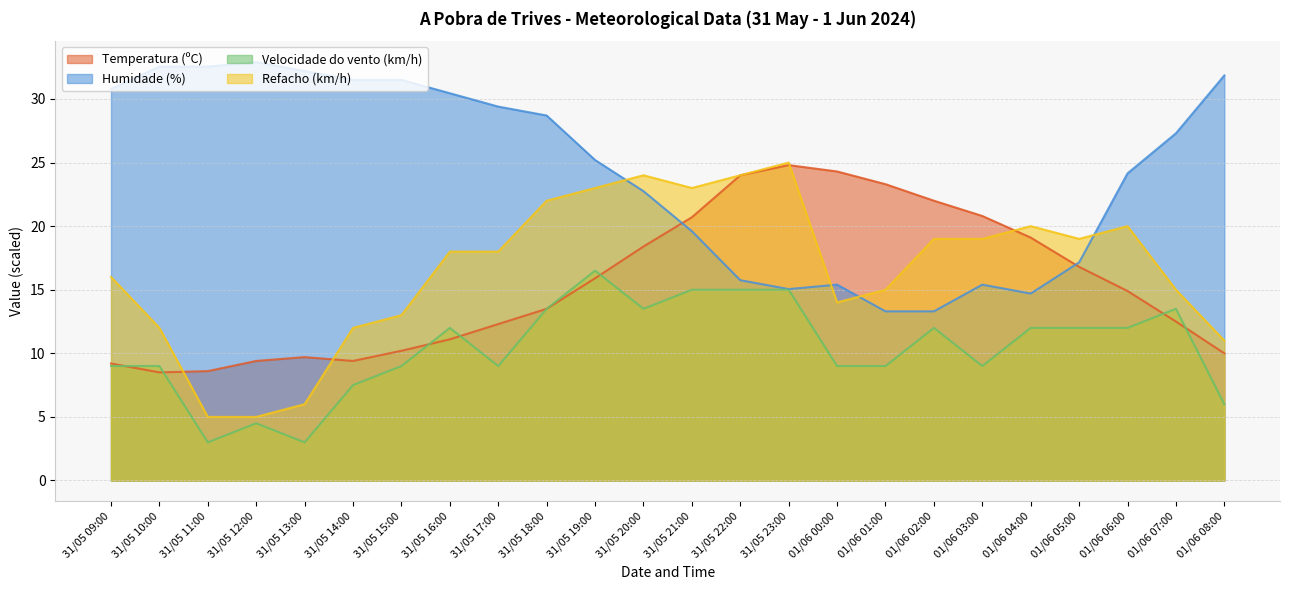

Reading right to left, extract all data points from this chart.

Temperatura (ºC): 10.0	12.5	14.9	16.8	19.1	20.8	22.0	23.3	24.3	24.8	24.0	20.7	18.4	15.9	13.5	12.3	11.1	10.2	9.4	9.7	9.4	8.6	8.5	9.2
Humidade (%): 31.8	27.3	24.1	17.1	14.7	15.4	13.3	13.3	15.4	15.0	15.7	19.6	22.8	25.2	28.7	29.4	30.4	31.5	31.5	32.2	32.9	32.5	32.5	30.8
Velocidade do vento (km/h): 6.0	13.5	12.0	12.0	12.0	9.0	12.0	9.0	9.0	15.0	15.0	15.0	13.5	16.5	13.5	9.0	12.0	9.0	7.5	3.0	4.5	3.0	9.0	9.0
Refacho (km/h): 11.0	15.0	20.0	19.0	20.0	19.0	19.0	15.0	14.0	25.0	24.0	23.0	24.0	23.0	22.0	18.0	18.0	13.0	12.0	6.0	5.0	5.0	12.0	16.0